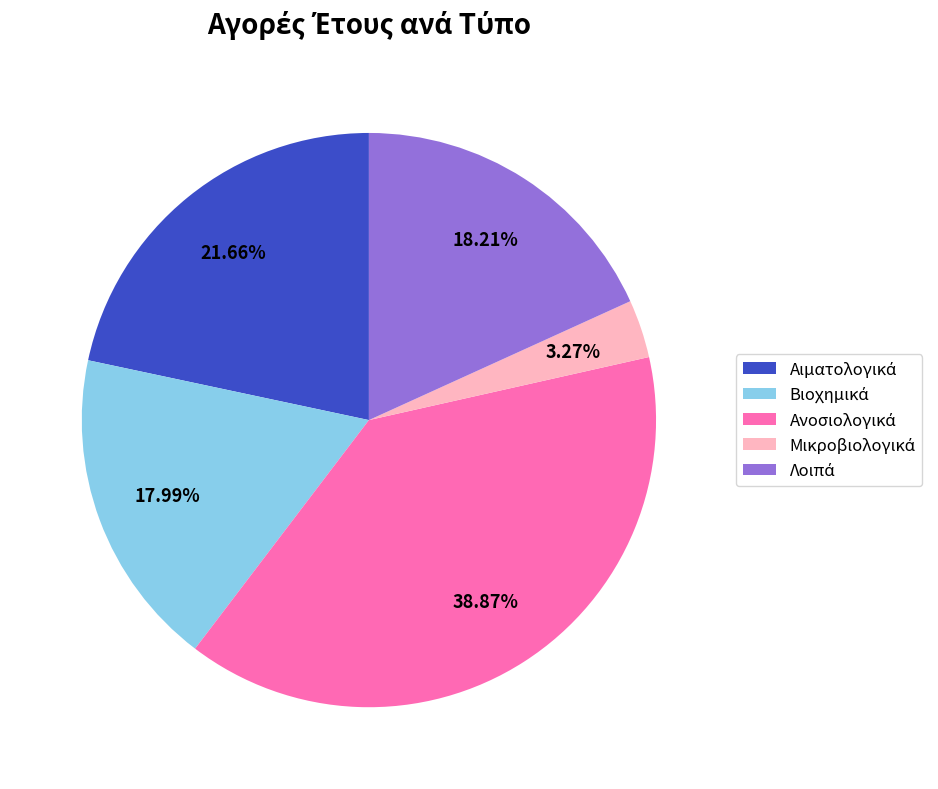

How many slices are in this pie chart?

5